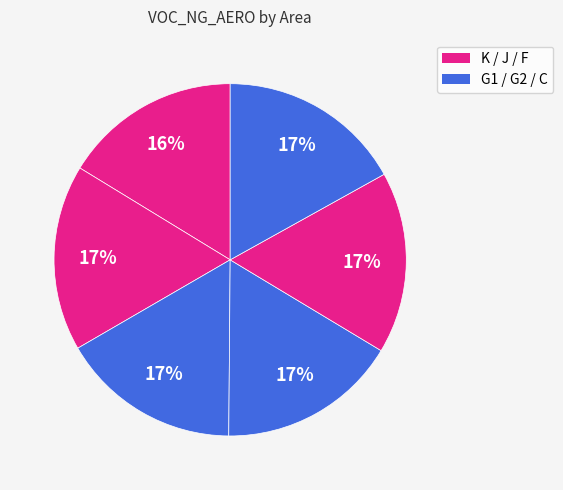

To the nearest percent, what is the average slice percentage?

17%